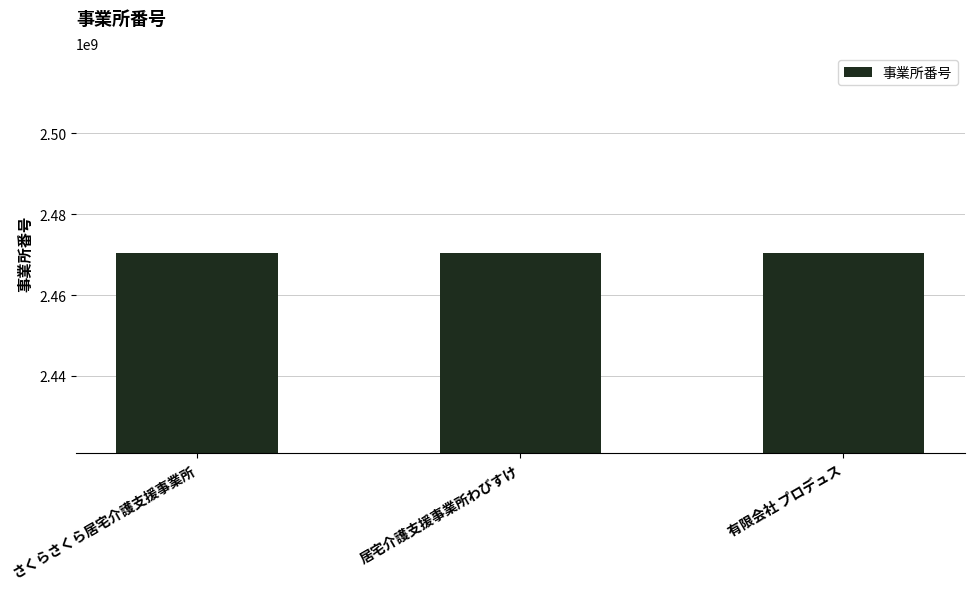

Does the chart contain stacked bars?

No